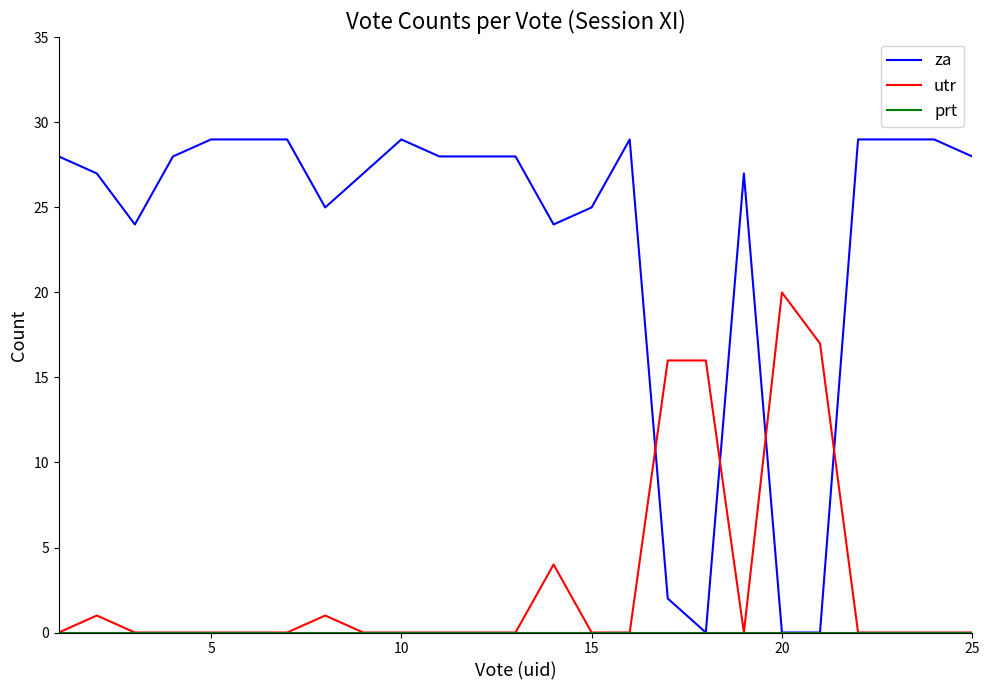

True or false: za and utr intersect in this chart.

True